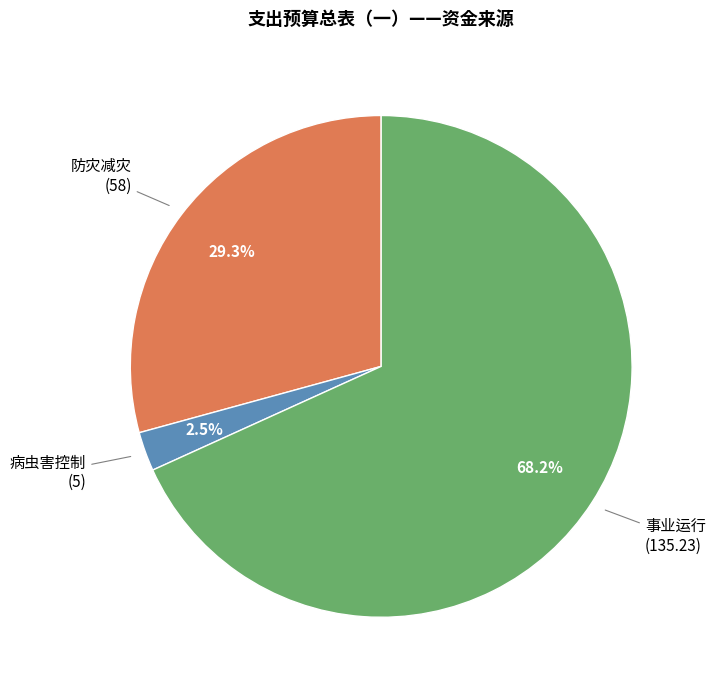

Is there any slice that represents more than half of the pie?

Yes